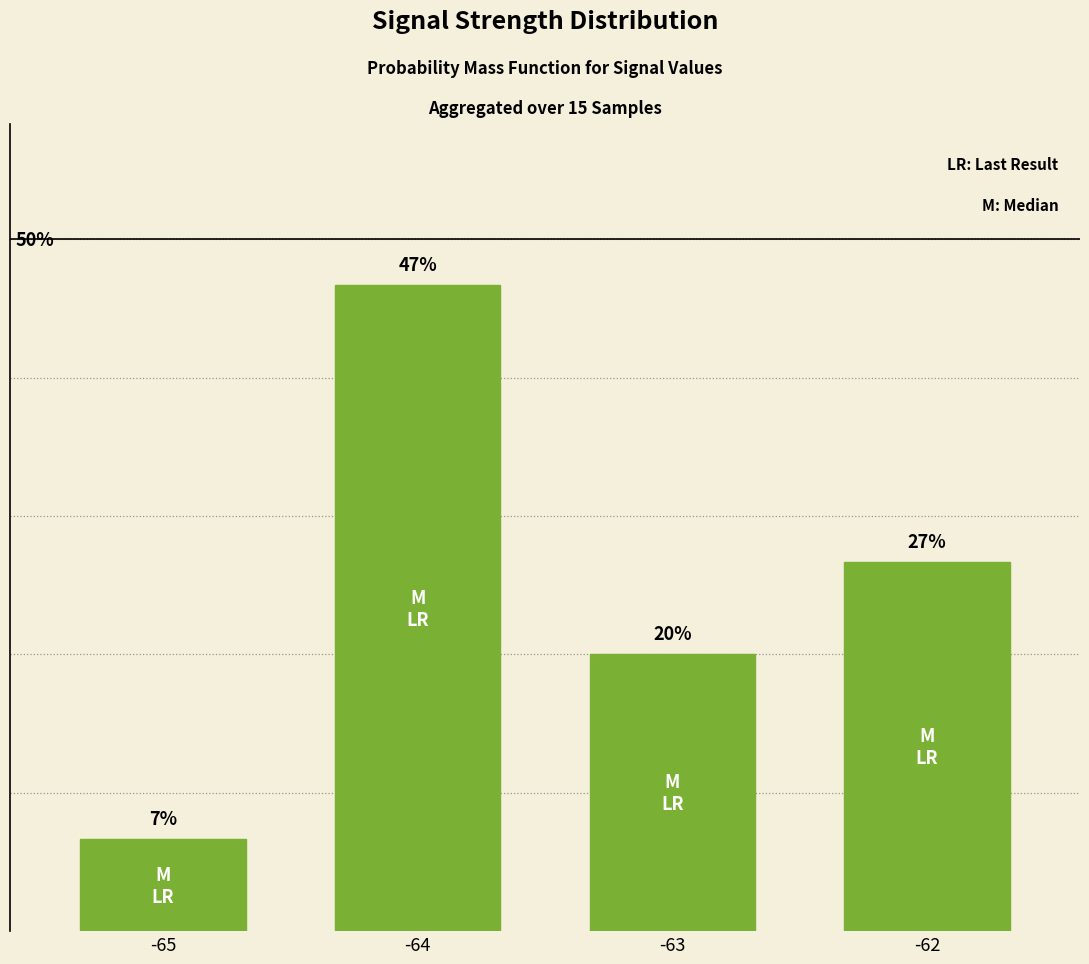

Does the chart contain any negative values?

No